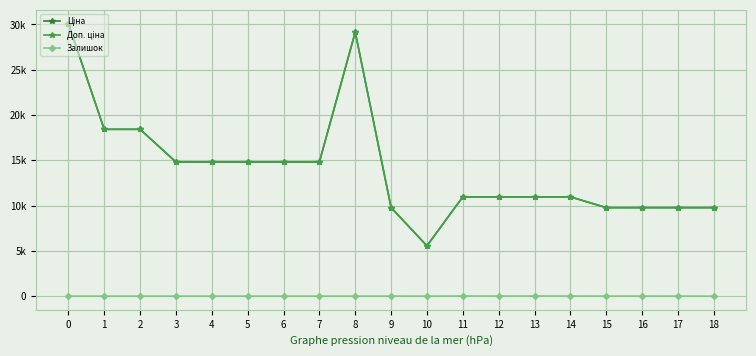

True or false: Доп. ціна has a value of 16231.3 at 15.

False